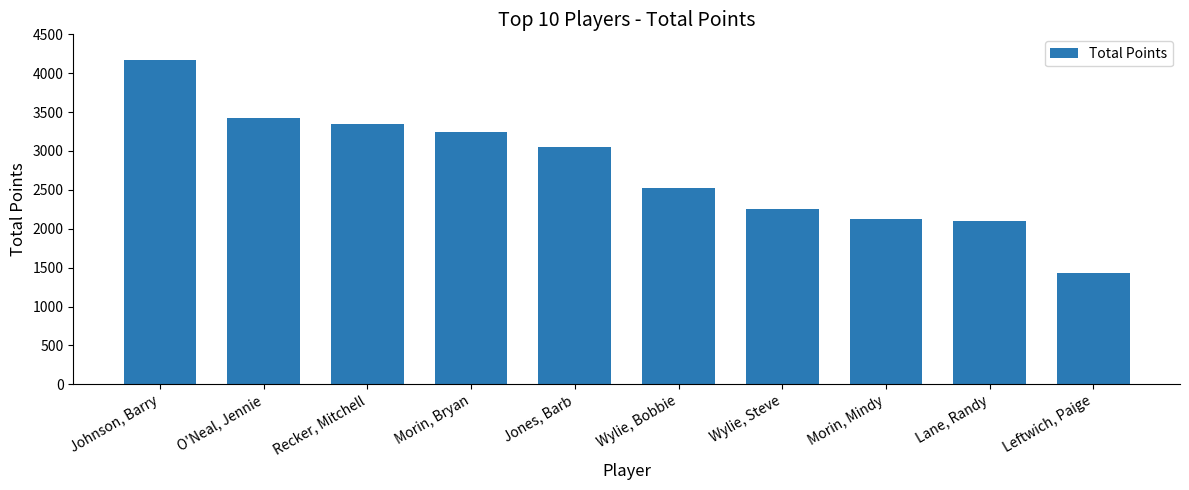

What is the sum of all values?

27675